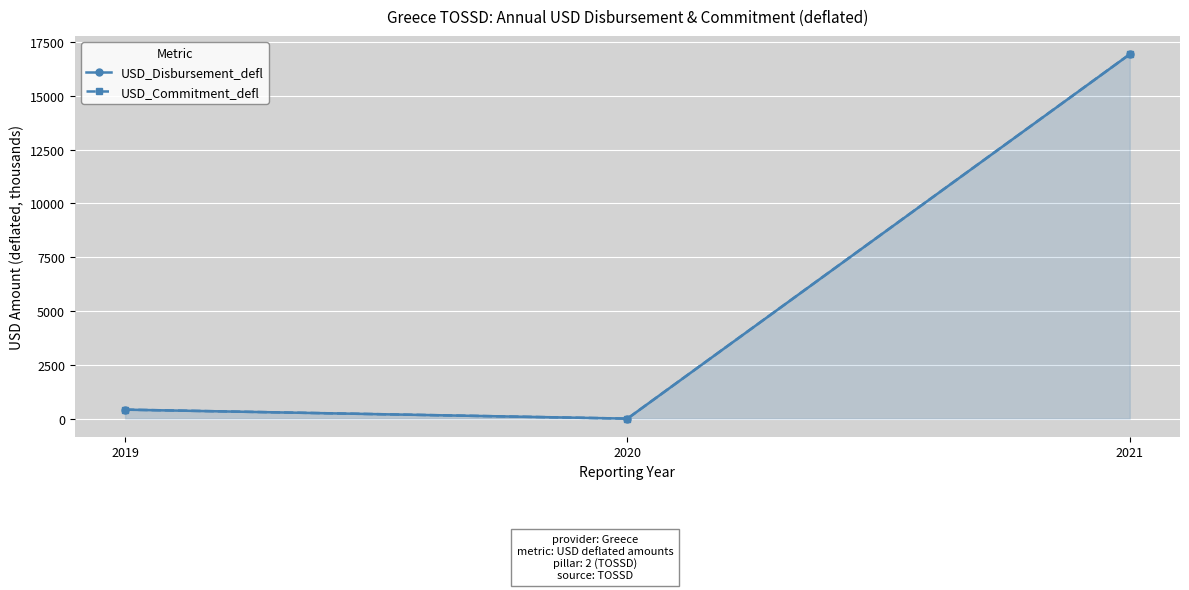

Reading right to left, extract all data points from this chart.

USD_Disbursement_defl: 2021=16932.0	2020=0.0	2019=416.5
USD_Commitment_defl: 2021=16933.2	2020=0.0	2019=417.7